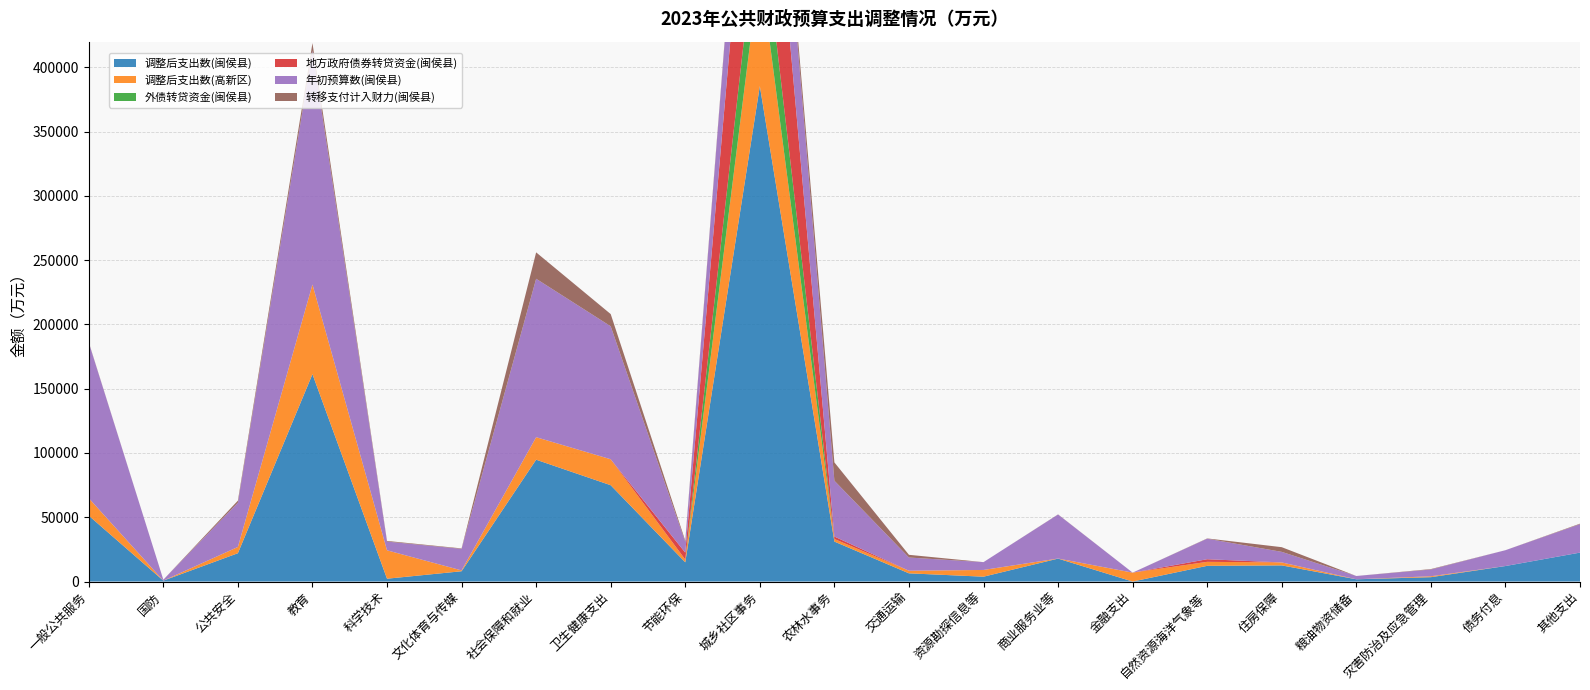

Reading right to left, extract all data points from this chart.

调整后支出数(闽侯县): 其他支出=22509.0	债务付息=12060.0	灾害防治及应急管理=3388.2	粮油物资储备=1756.0	住房保障=12561.0	自然资源海洋气象等=12214.4	金融支出=0.0	商业服务业等=17838.5	资源勘探信息等=3779.1	交通运输=6377.9	农林水事务=31081.5	城乡社区事务=385473.5	节能环保=14956.4	卫生健康支出=74932.6	社会保障和就业=94784.4	文化体育与传媒=8009.6	科学技术=2204.1	教育=161330.4	公共安全=22034.9	国防=686.9	一般公共服务=51249.6
调整后支出数(高新区): 其他支出=0.0	债务付息=0.0	灾害防治及应急管理=722.0	粮油物资储备=0.0	住房保障=2304.0	自然资源海洋气象等=3111.0	金融支出=6930.0	商业服务业等=68.0	资源勘探信息等=5234.0	交通运输=2033.0	农林水事务=2011.0	城乡社区事务=93467.0	节能环保=2167.0	卫生健康支出=20202.0	社会保障和就业=17511.0	文化体育与传媒=656.0	科学技术=22086.0	教育=69753.0	公共安全=4869.0	国防=0.0	一般公共服务=13626.0
外债转贷资金(闽侯县): 其他支出=0.0	债务付息=0.0	灾害防治及应急管理=0.0	粮油物资储备=0.0	住房保障=0.0	自然资源海洋气象等=0.0	金融支出=0.0	商业服务业等=0.0	资源勘探信息等=0.0	交通运输=0.0	农林水事务=0.0	城乡社区事务=51630.0	节能环保=0.0	卫生健康支出=0.0	社会保障和就业=0.0	文化体育与传媒=0.0	科学技术=0.0	教育=0.0	公共安全=0.0	国防=0.0	一般公共服务=0.0
地方政府债券转贷资金(闽侯县): 其他支出=0.0	债务付息=0.0	灾害防治及应急管理=0.0	粮油物资储备=0.0	住房保障=0.0	自然资源海洋气象等=2029.1	金融支出=0.0	商业服务业等=0.0	资源勘探信息等=0.0	交通运输=0.0	农林水事务=1907.4	城乡社区事务=150726.0	节能环保=5337.8	卫生健康支出=0.0	社会保障和就业=0.0	文化体育与传媒=0.0	科学技术=0.0	教育=0.0	公共安全=0.0	国防=0.0	一般公共服务=0.0
年初预算数(闽侯县): 其他支出=22103.0	债务付息=12320.0	灾害防治及应急管理=5238.2	粮油物资储备=2556.0	住房保障=8213.0	自然资源海洋气象等=15988.4	金融支出=0.0	商业服务业等=34226.5	资源勘探信息等=6079.1	交通运输=10264.9	农林水事务=43429.0	城乡社区事务=84885.5	节能环保=8335.5	卫生健康支出=103441.1	社会保障和就业=123256.5	文化体育与传媒=16752.6	科学技术=6794.1	教育=182060.8	公共安全=34421.6	国防=728.9	一般公共服务=120972.4
转移支付计入财力(闽侯县): 其他支出=406.0	债务付息=0.0	灾害防治及应急管理=350.0	粮油物资储备=0.0	住房保障=3648.0	自然资源海洋气象等=196.8	金融支出=0.0	商业服务业等=112.0	资源勘探信息等=0.0	交通运输=2112.9	农林水事务=14245.1	城乡社区事务=1715.0	节能环保=983.1	卫生健康支出=9491.5	社会保障和就业=20527.9	文化体育与传媒=357.0	科学技术=510.0	教育=5769.5	公共安全=1613.3	国防=0.0	一般公共服务=277.2